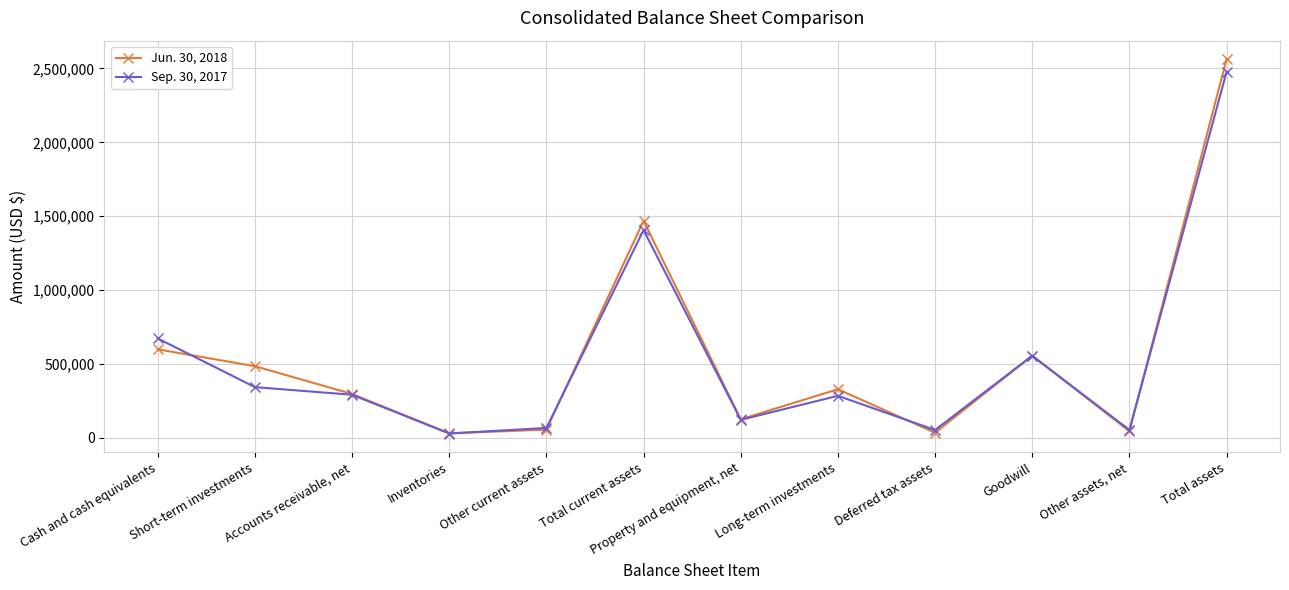

Rank the series at Property and equipment, net from lowest to highest value.

Sep. 30, 2017, Jun. 30, 2018